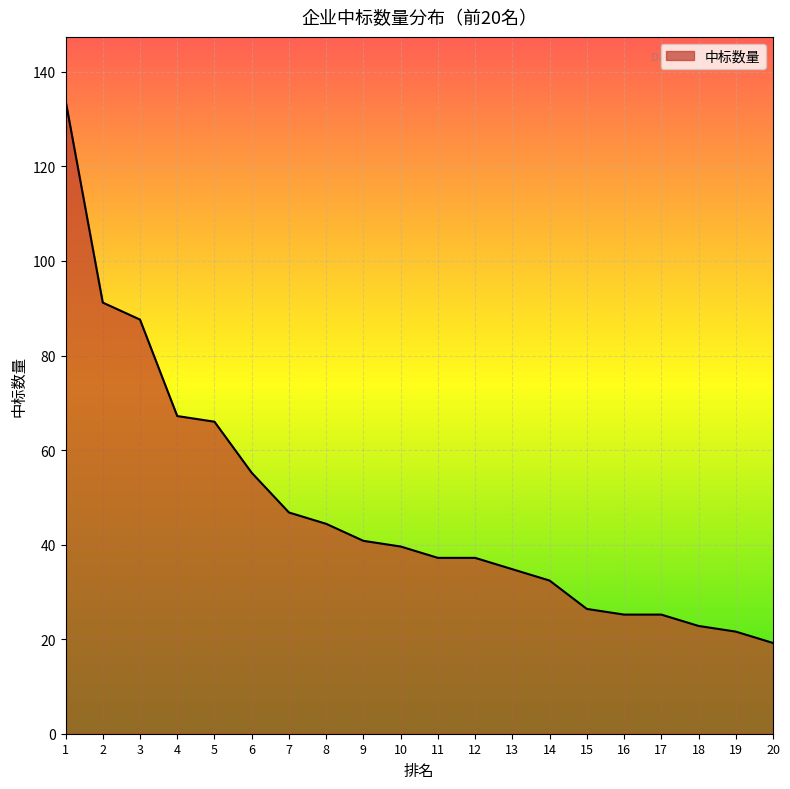

The value at 16 is 12.5. True or false?

False